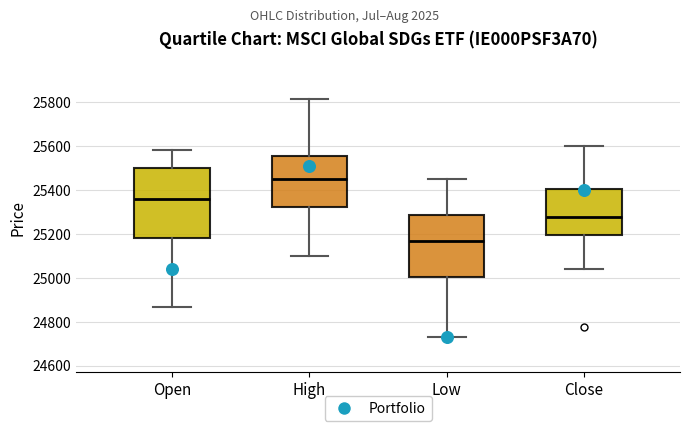

Reading left to right, transcribe this box plot: for each box, give where its median line is, the range the box spans, and where its two whiskers end, as read against the y-axis. The values are not printed on the chart, so give them approximately, as read against the axis.

Open: median 25360, box 25180 to 25500, whiskers 24860 to 25580
High: median 25460, box 25320 to 25560, whiskers 25100 to 25820
Low: median 25160, box 25000 to 25280, whiskers 24740 to 25460
Close: median 25280, box 25200 to 25400, whiskers 25040 to 25600